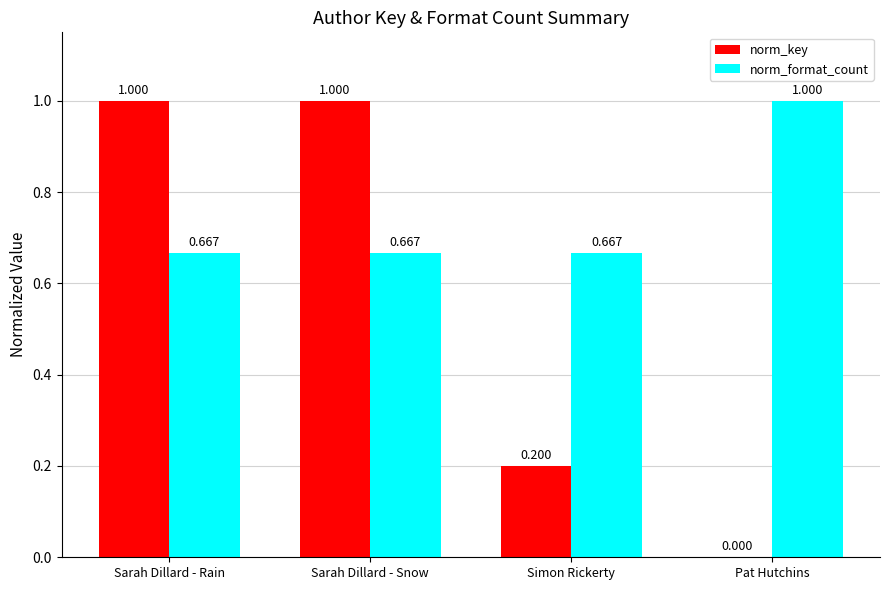

Which series changed the most between Sarah Dillard - Snow and Pat Hutchins?

norm_key